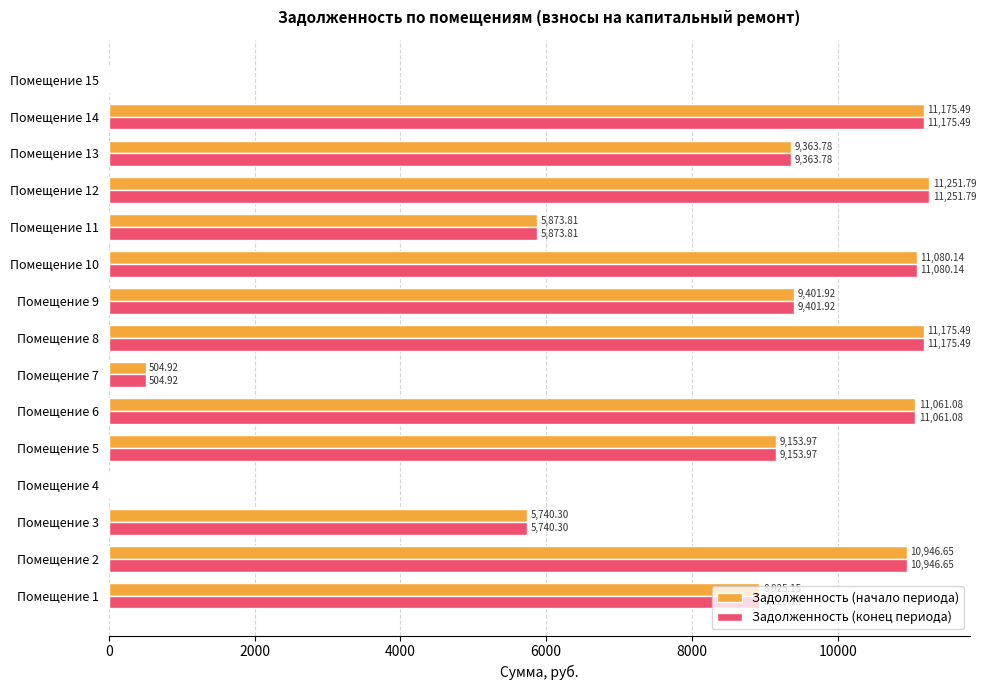

At which category is the sum across all series the highest?

Помещение 12